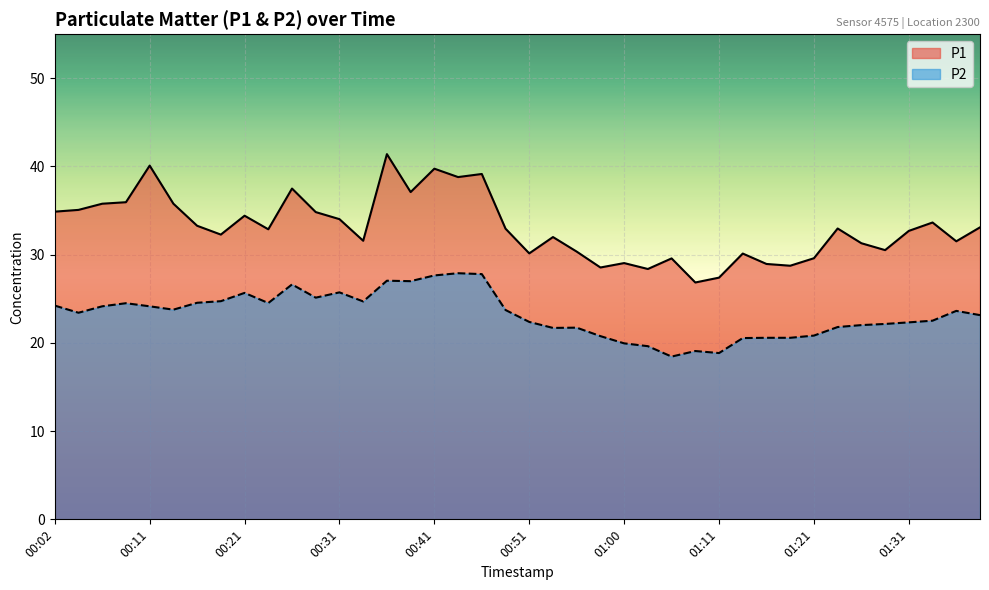

Reading right to left, what are all the values shown in this chart?

P1: 33.1	31.5	33.6	32.7	30.5	31.3	33.0	29.6	28.8	28.9	30.1	27.4	26.9	29.6	28.4	29.1	28.6	30.4	32.0	30.1	33.0	39.1	38.8	39.8	37.1	41.4	31.6	34.0	34.8	37.5	32.9	34.4	32.3	33.3	35.8	40.1	36.0	35.8	35.1	34.9
P2: 23.1	23.6	22.5	22.3	22.1	22.0	21.8	20.8	20.6	20.6	20.6	18.9	19.1	18.4	19.6	19.9	20.8	21.7	21.7	22.4	23.7	27.8	27.9	27.6	27.0	27.1	24.7	25.7	25.1	26.6	24.5	25.7	24.7	24.6	23.8	24.1	24.5	24.1	23.4	24.2